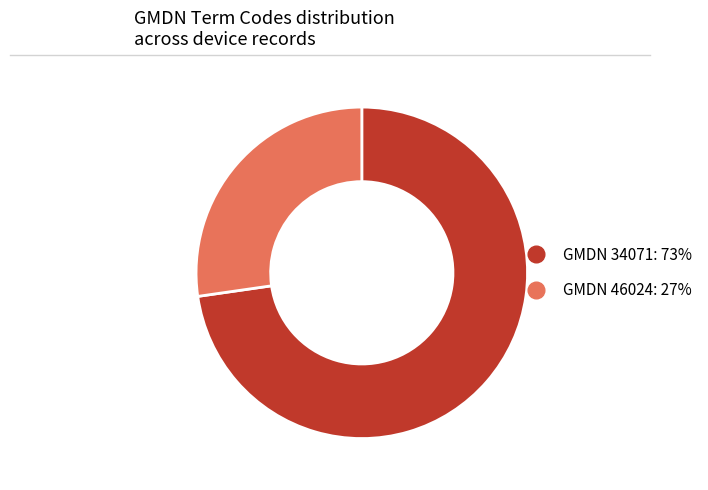

Does any single category account for the majority?

Yes